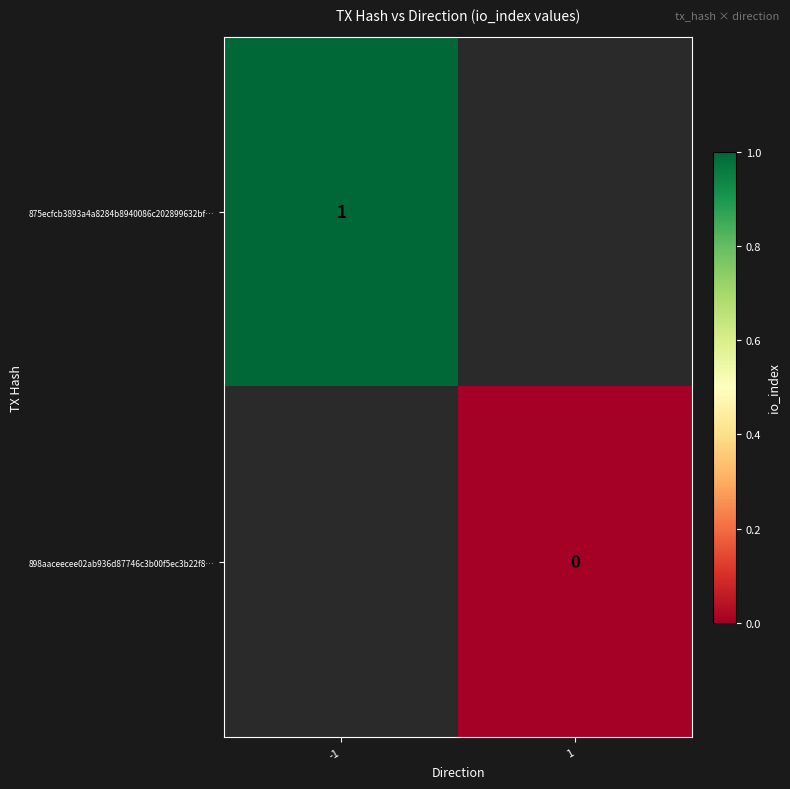

How many categories are shown in the chart?

2